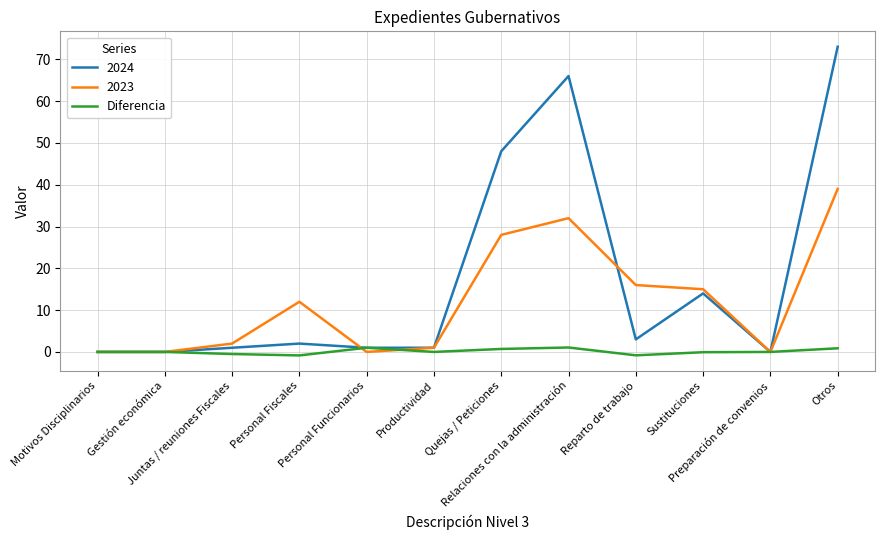

What is the maximum value shown in the chart?

73.0